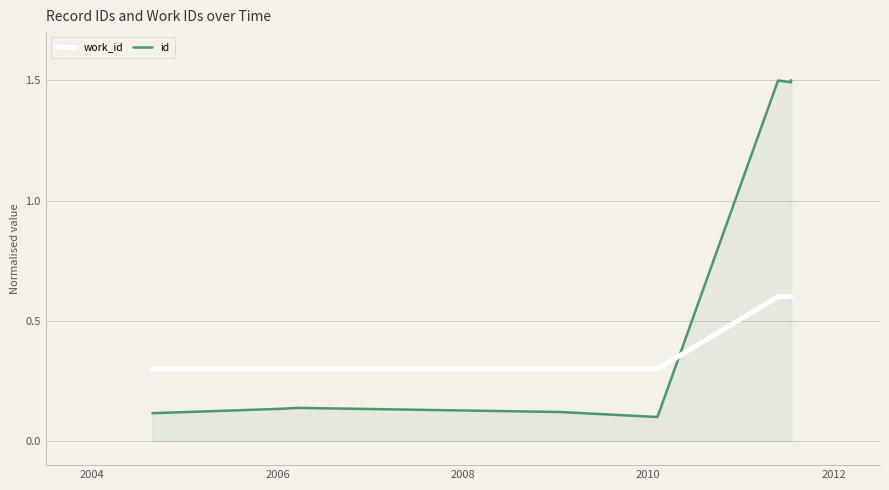

What is the average value of the work_id series?

0.4